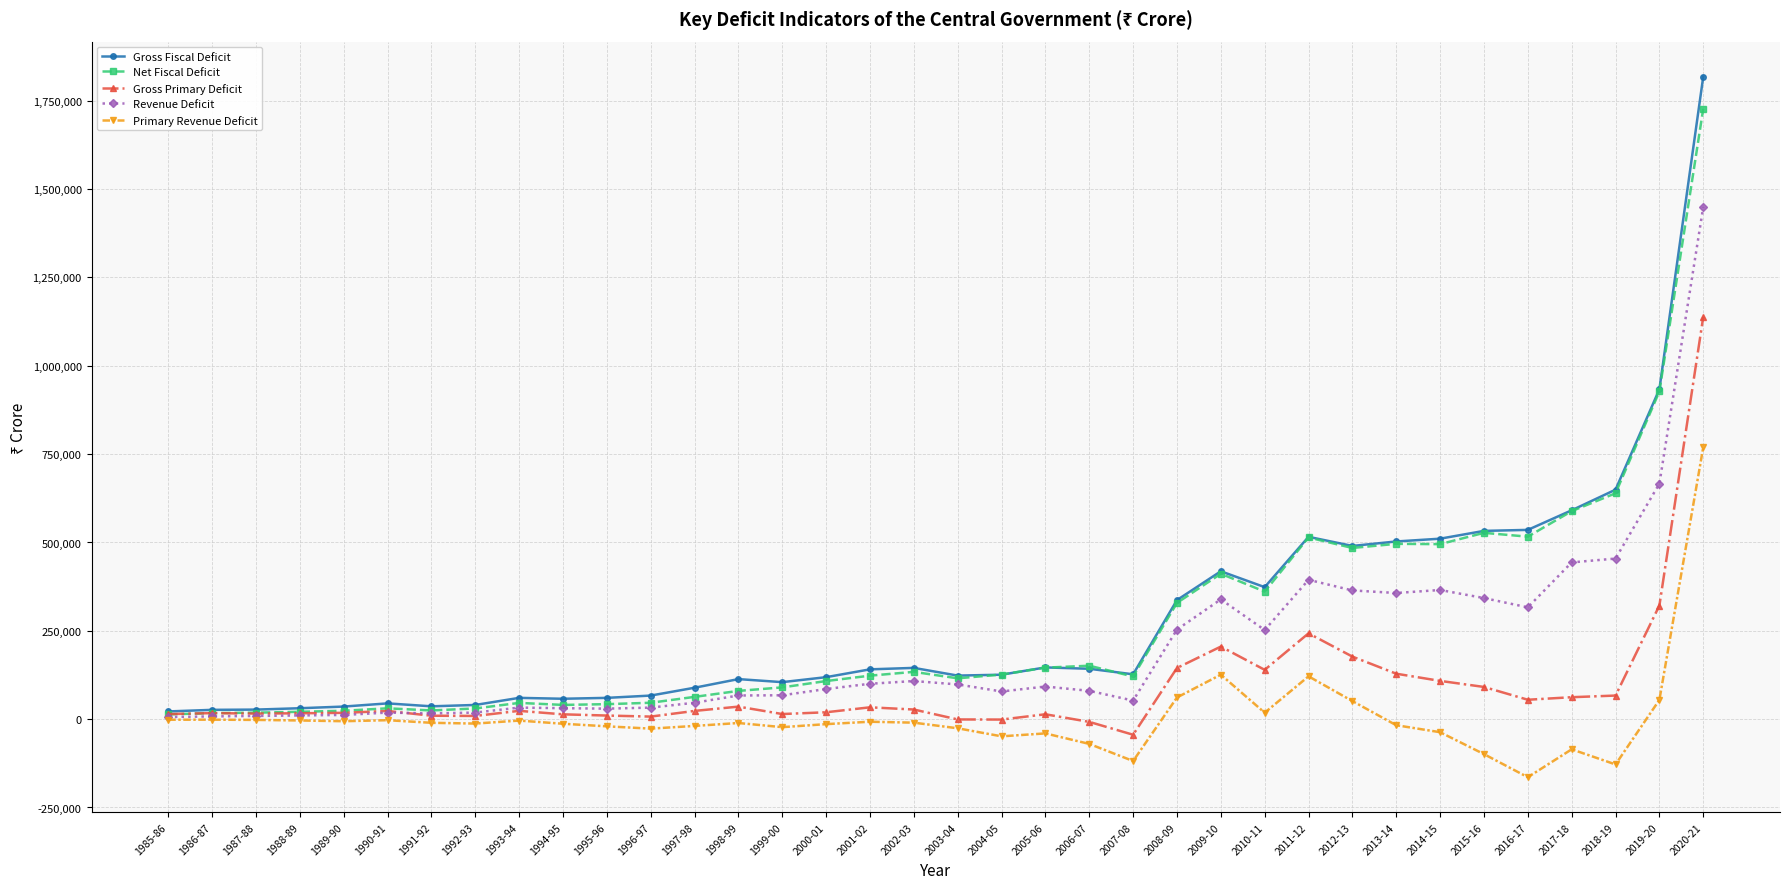

At how many categories does at least one series exceed 578310?

4